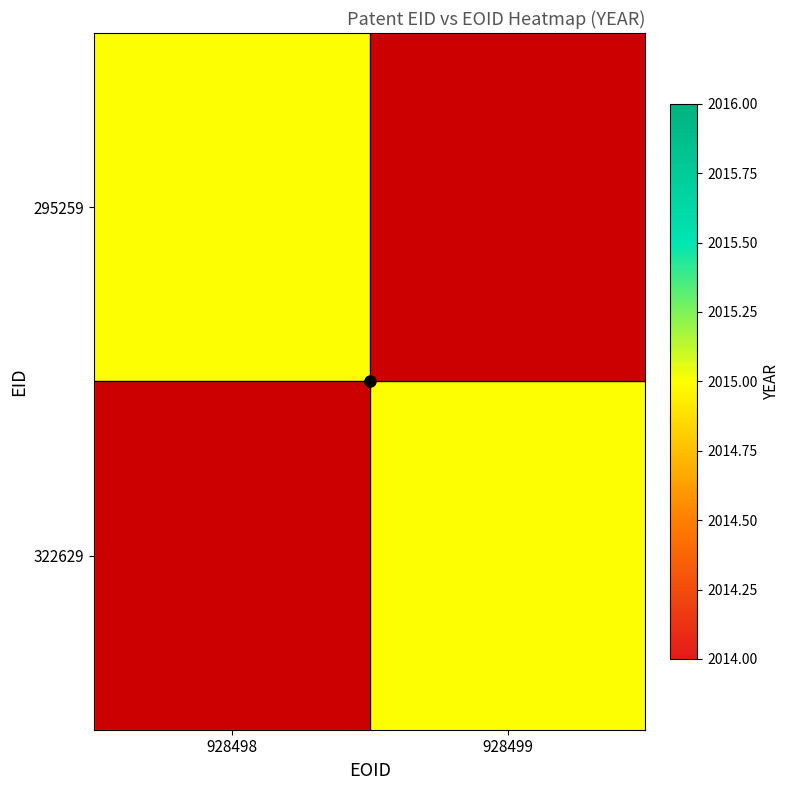

What is the total value across all series at 928498?

2015